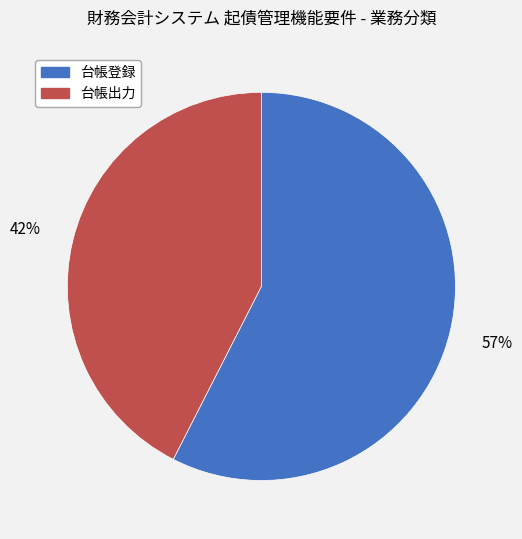

Which has a higher value, 台帳登録 or 台帳出力?

台帳登録